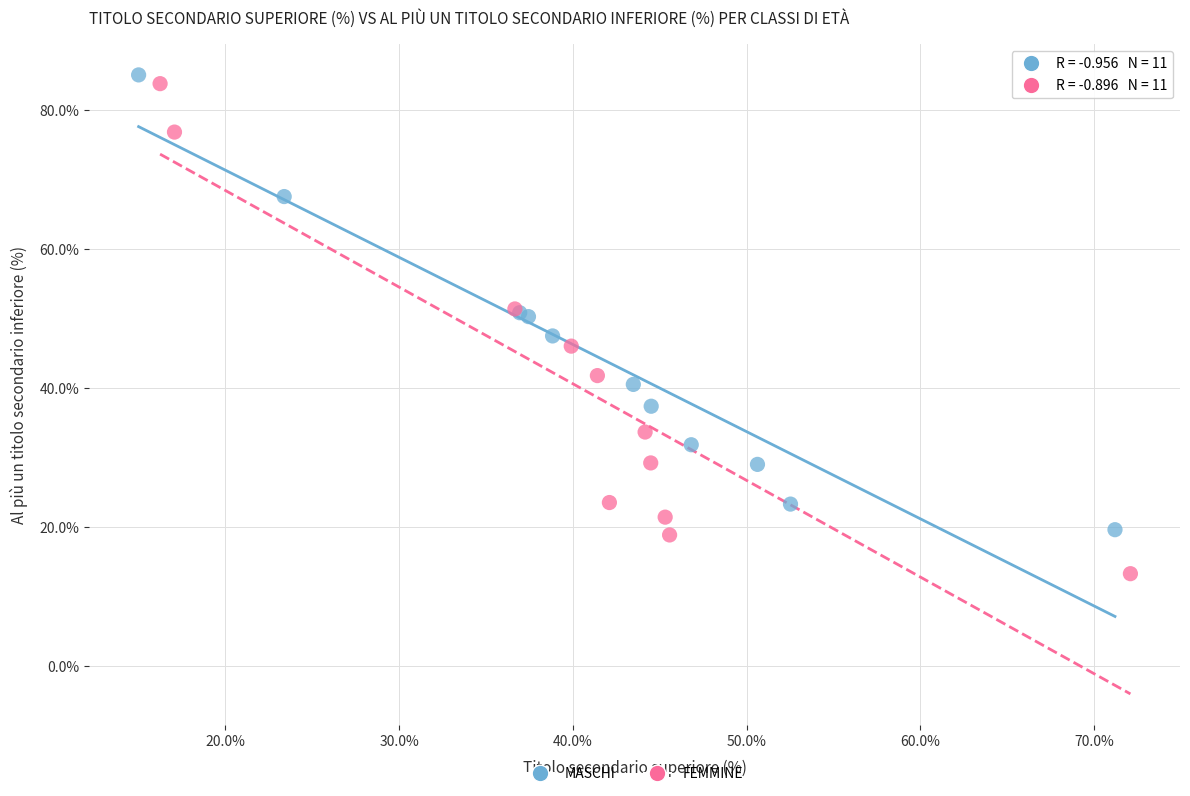

Which series reaches the minimum Y coordinate?

FEMMINE